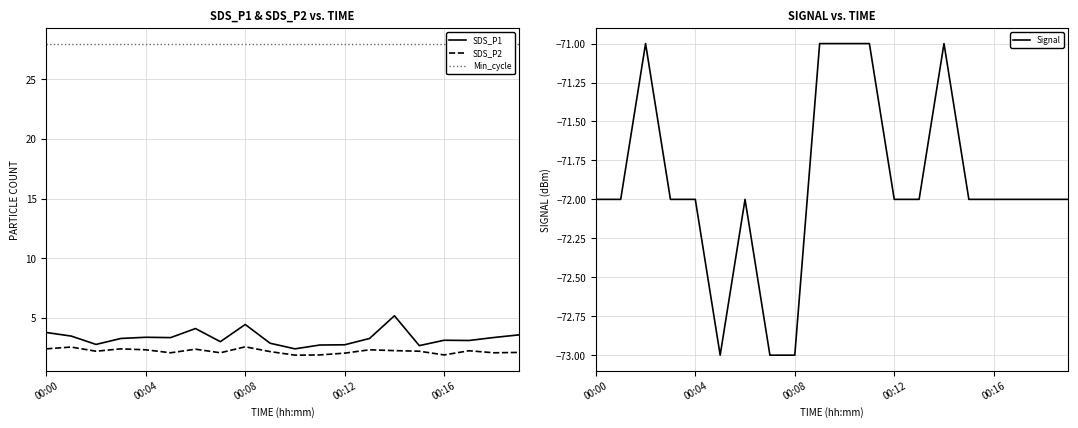

What is the label of the 19th point from the left?

18